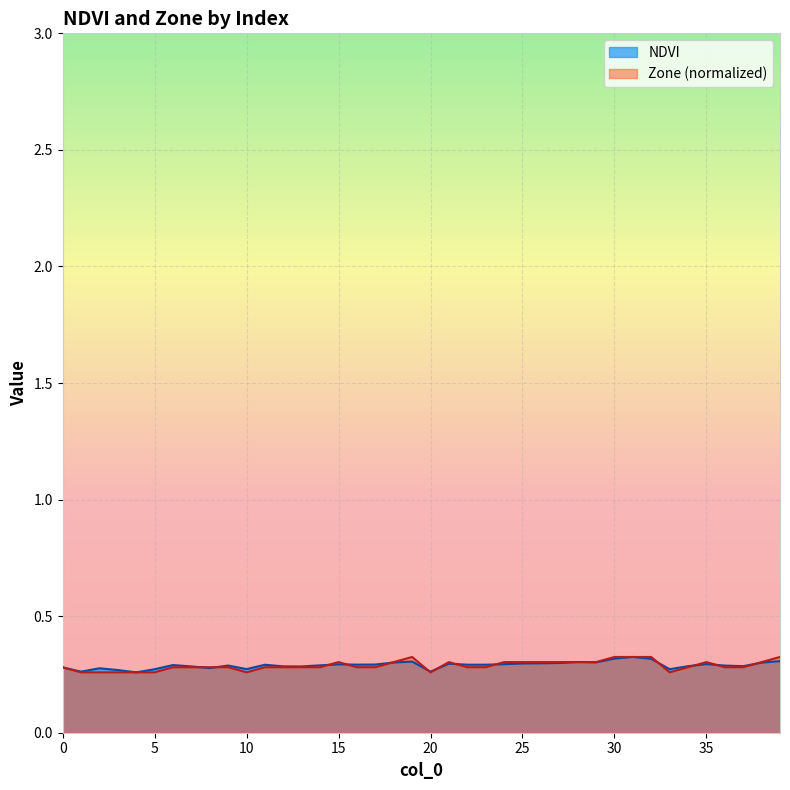

Which series has the largest total across all categories?

NDVI